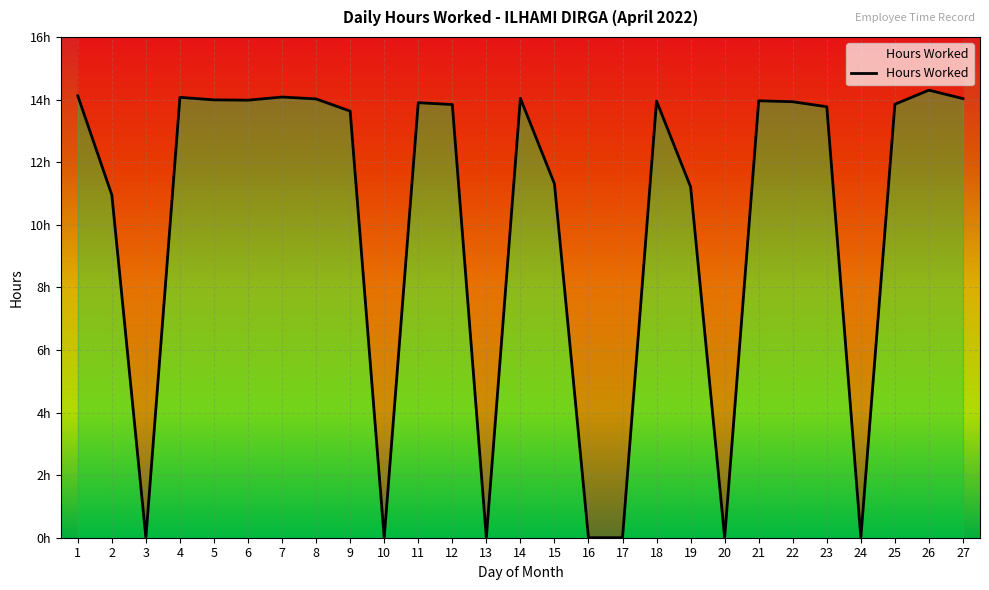

At which label does the data first exceed 13?

1